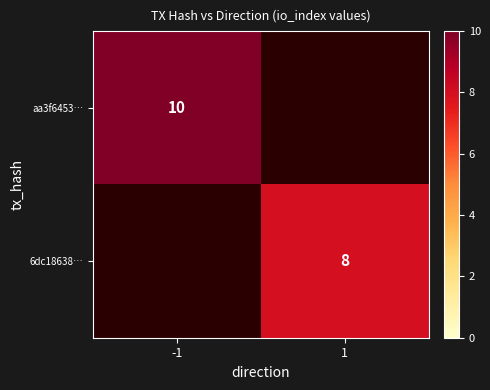

Is the value of aa3f6453… at -1 greater than the value of 6dc18638… at 1?

Yes